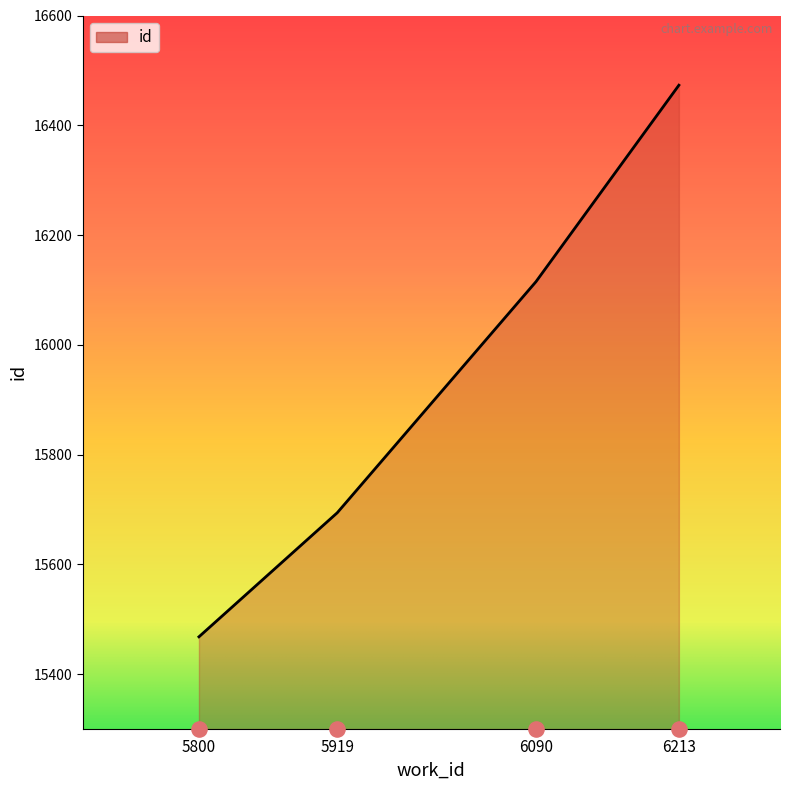

Which has a higher value, 6213 or 6090?

6213